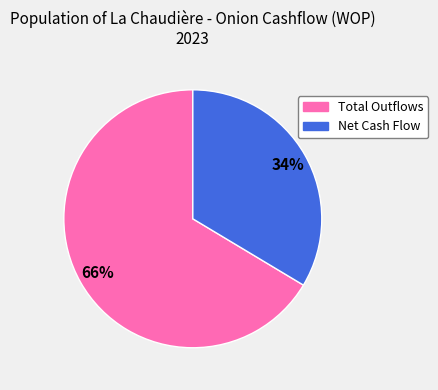

Rank the categories by value from highest to lowest.

Total Outflows, Net Cash Flow